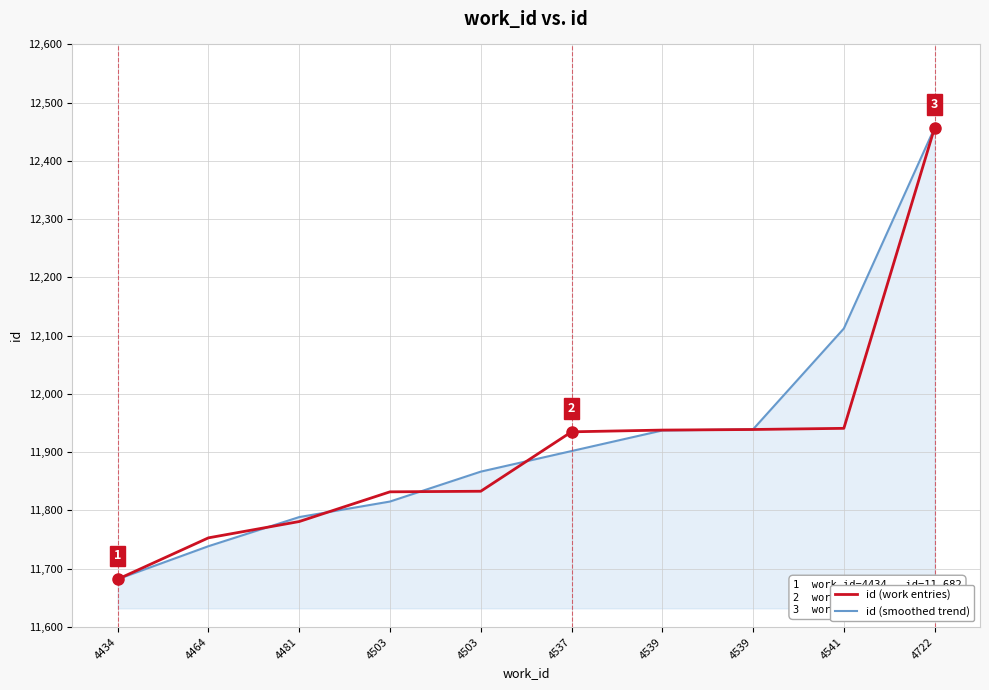

How many lines are shown in the chart?

2